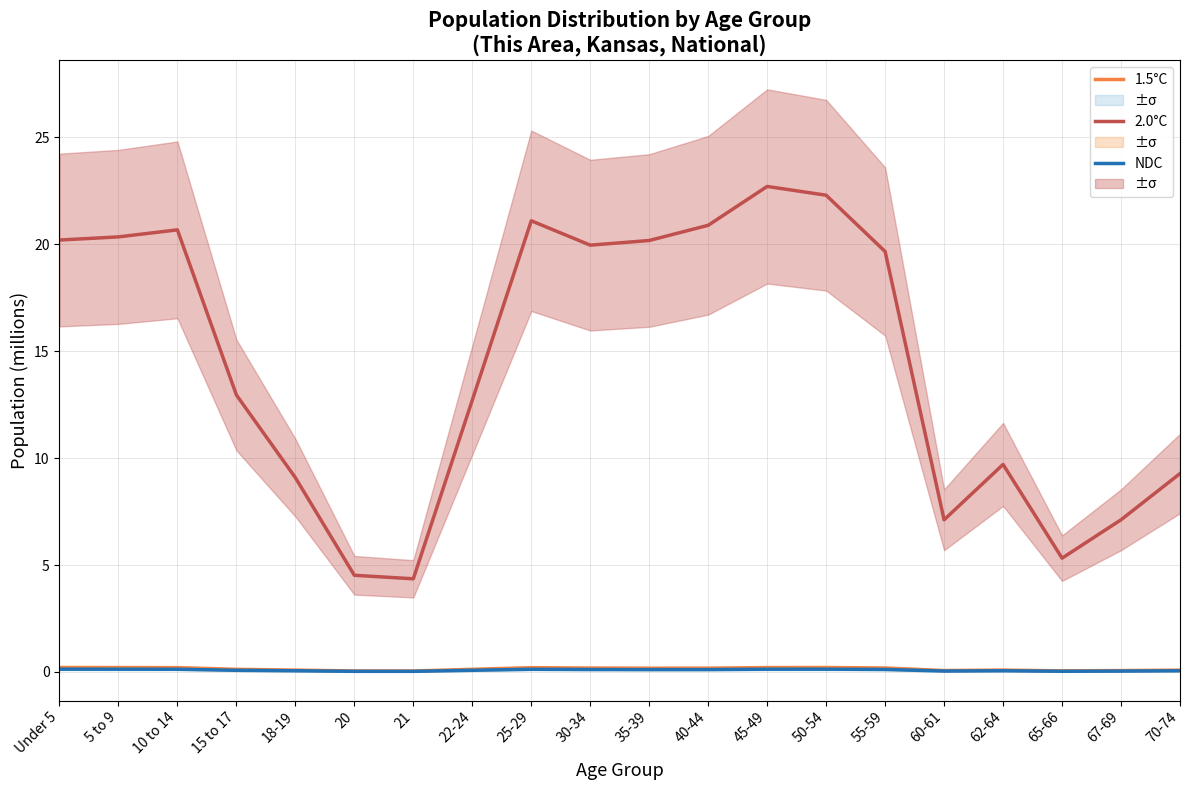

What position from the left is Under 5?

1